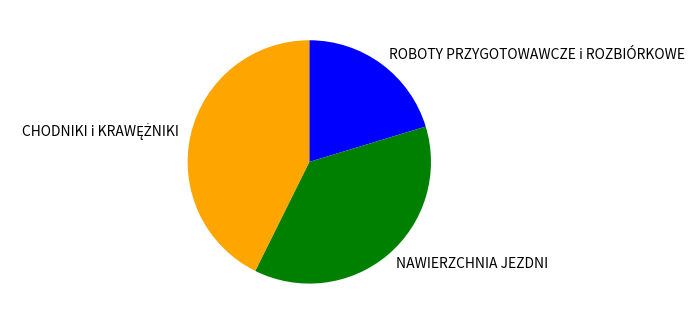

Does any single category account for the majority?

No